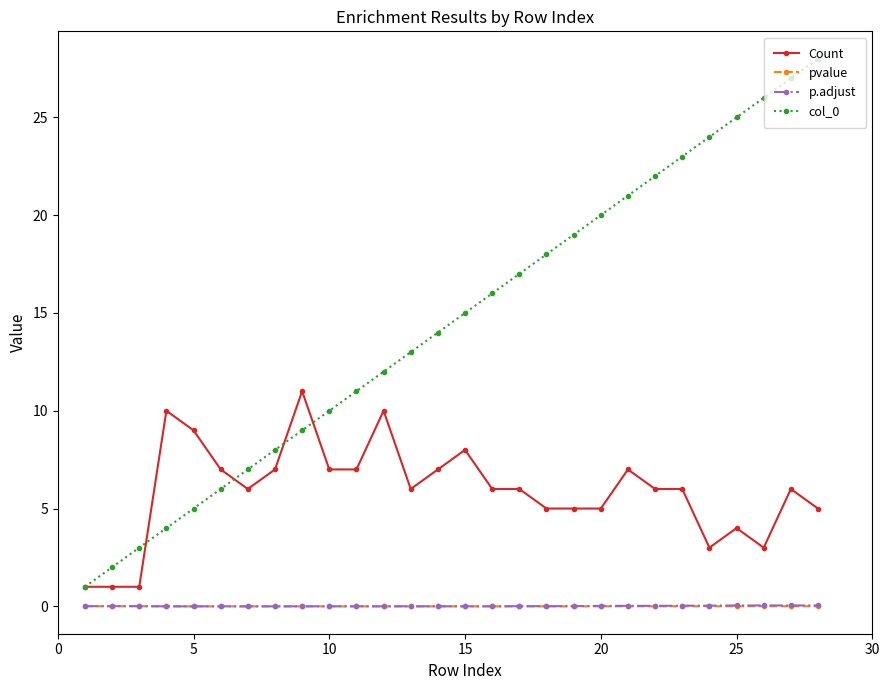

What is the value of the Count point at the 2nd from the left?

1.0